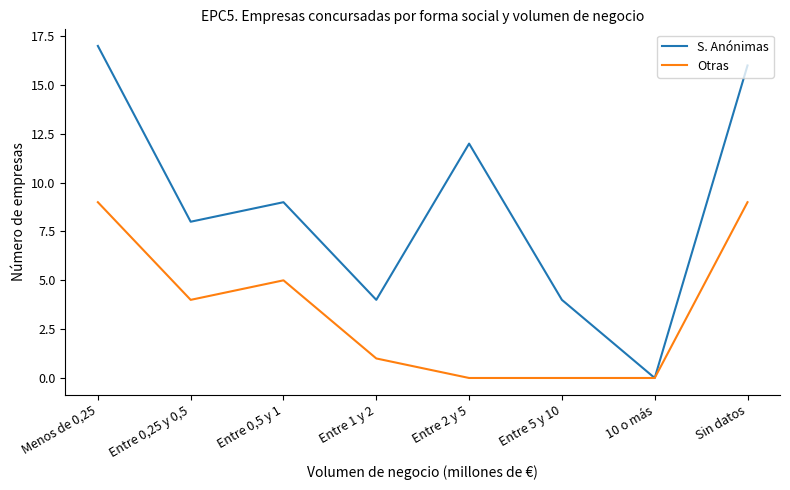

Where is the first local minimum for S. Anónimas?

Entre 0,25 y 0,5